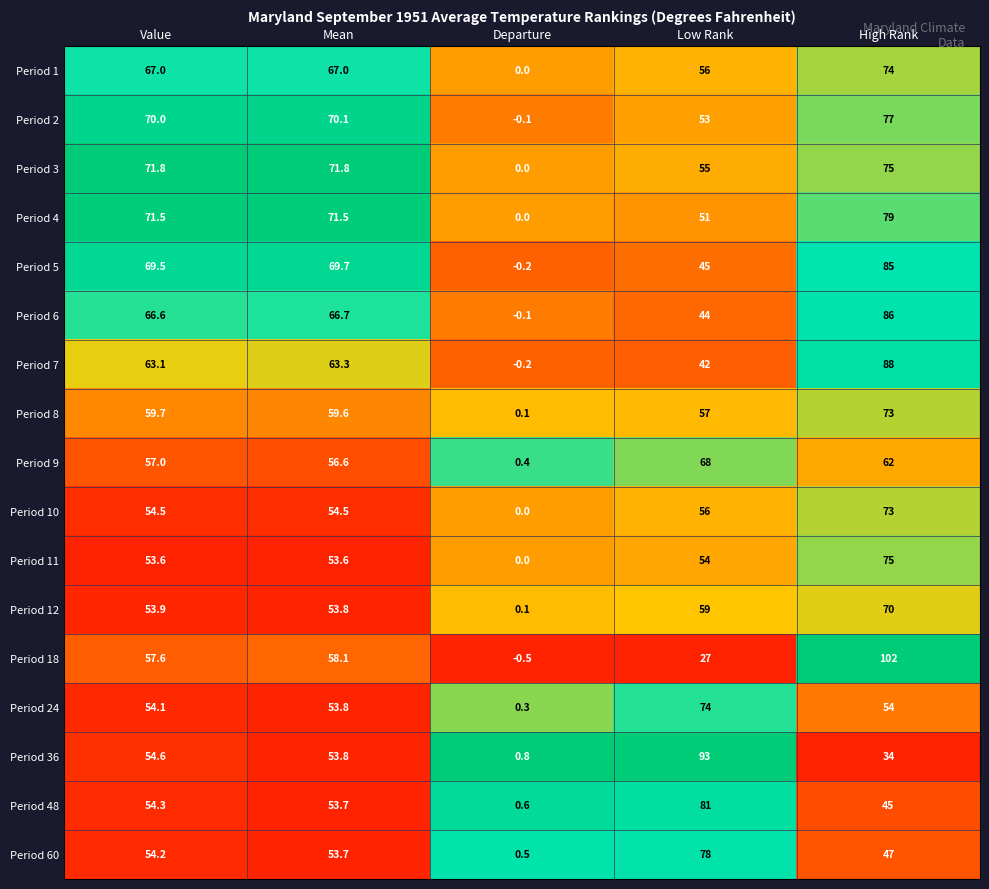

At which category is the sum across all series the highest?

High Rank